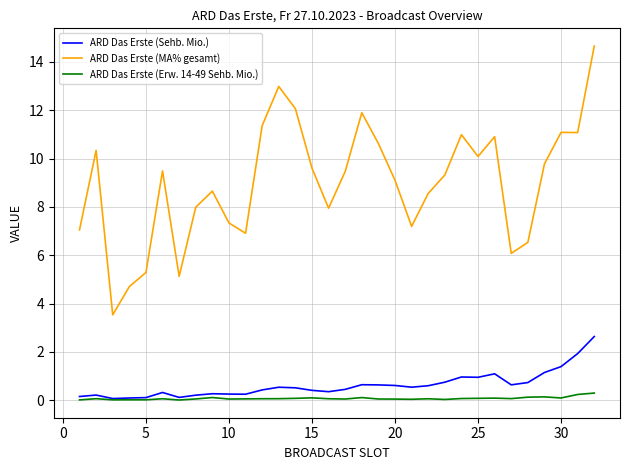

Rank the series by their maximum value, from highest to lowest.

ARD Das Erste (MA% gesamt), ARD Das Erste (Sehb. Mio.), ARD Das Erste (Erw. 14-49 Sehb. Mio.)